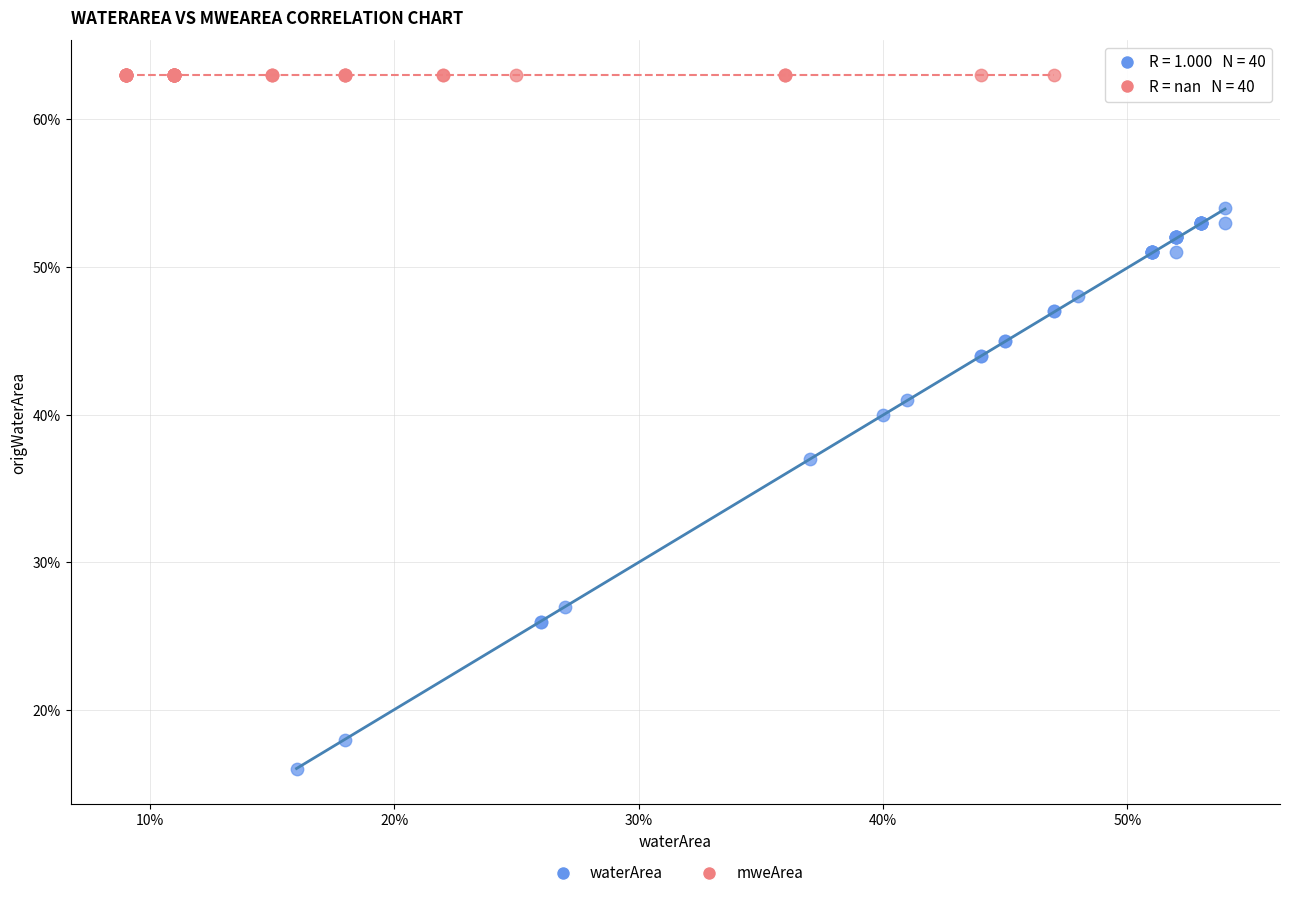

What are all the series names shown in the legend?

waterArea, mweArea